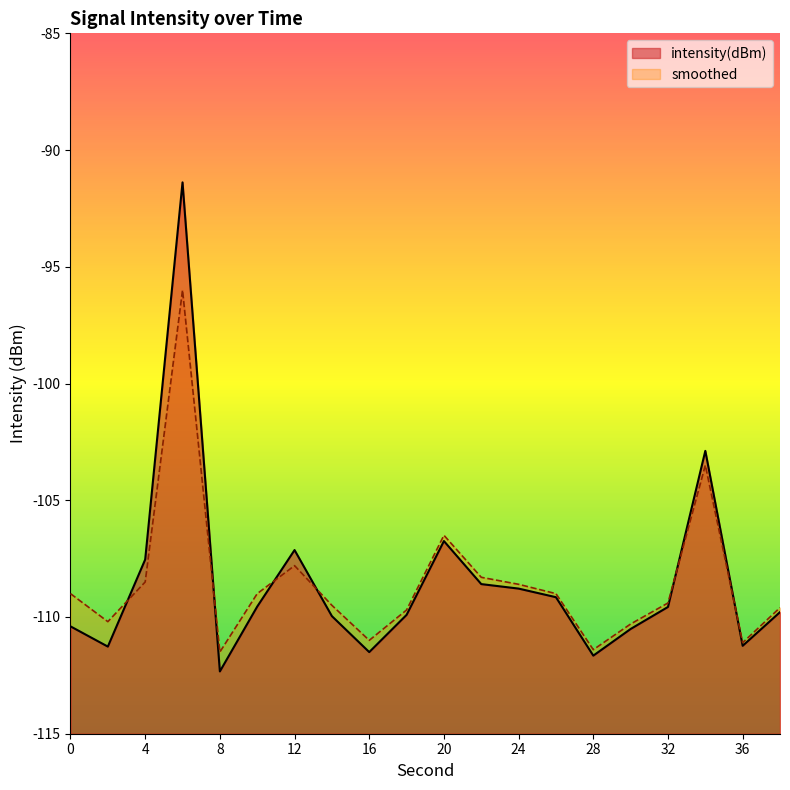

List the series in order of their peak value, highest first.

intensity(dBm), smoothed